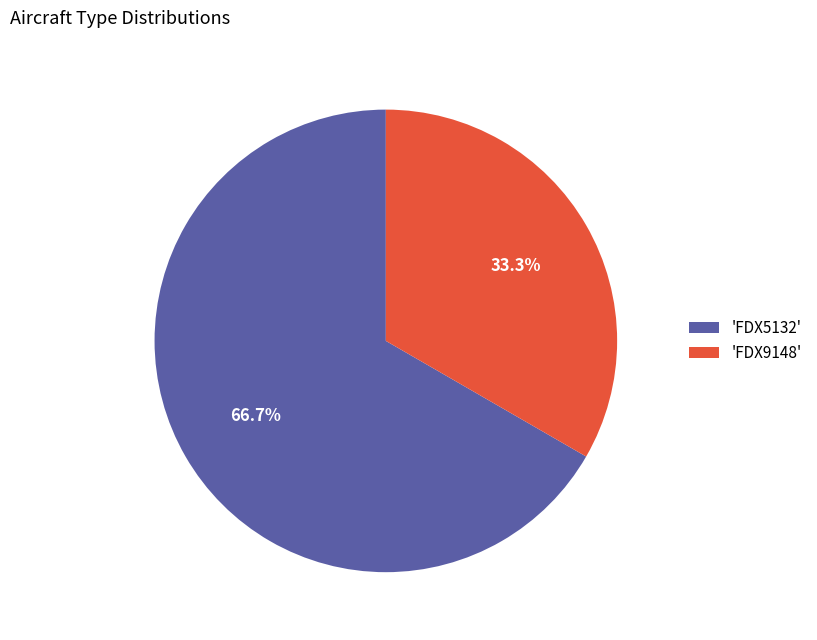

Is there any slice that represents more than half of the pie?

Yes